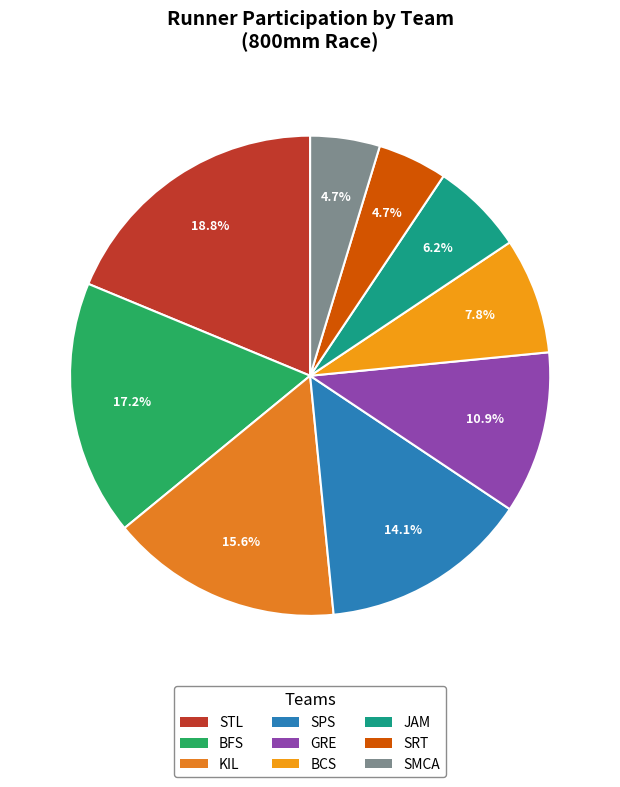

True or false: SPS accounts for 21% of the total.

False